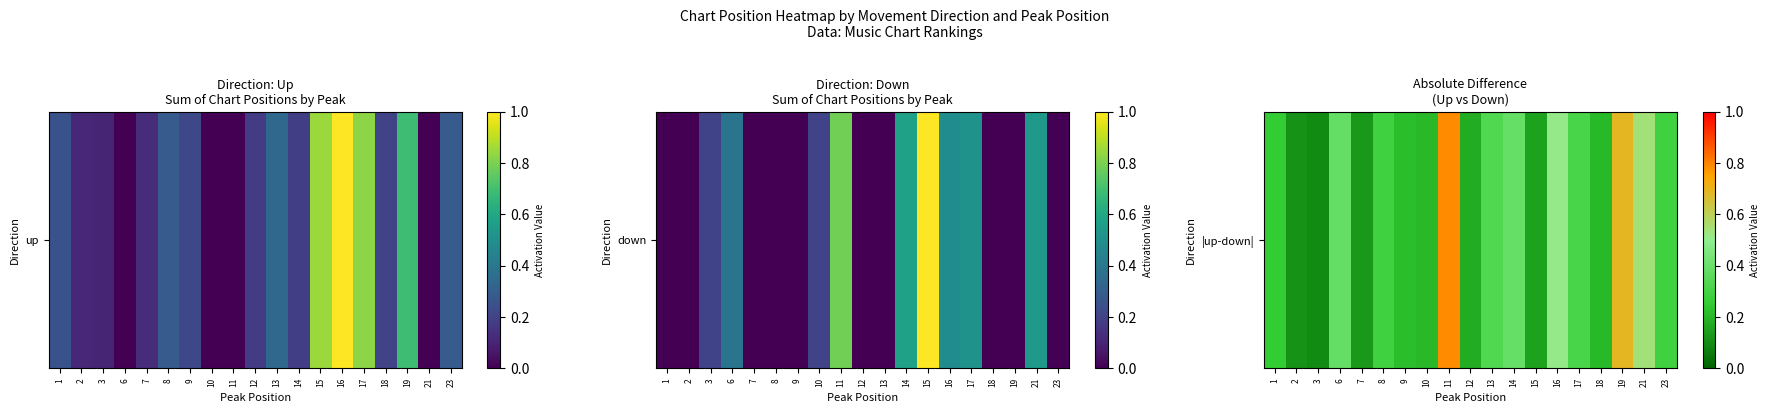

What is the change in value from 12 to 16?

+0.3